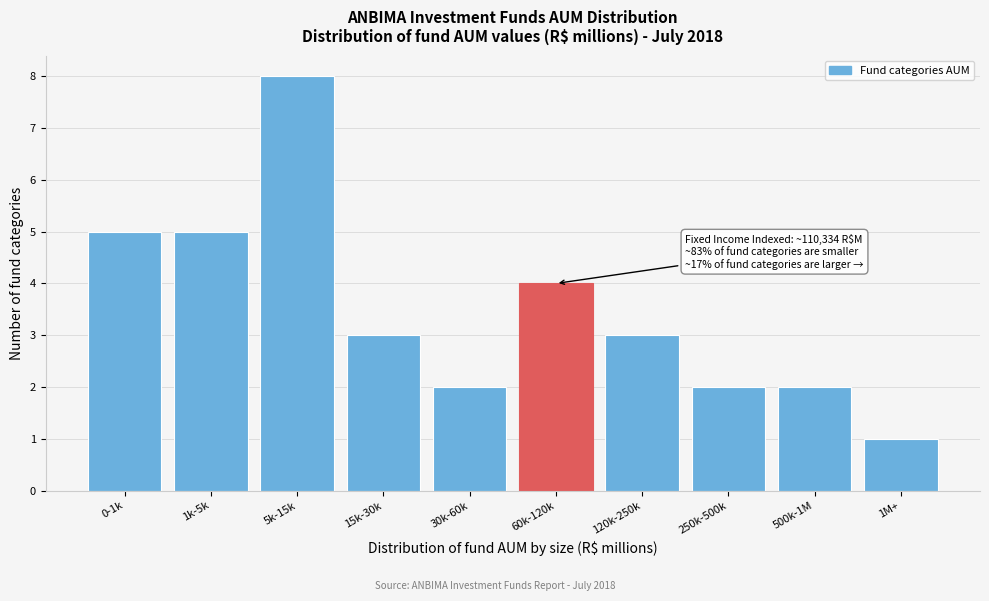

Reading right to left, list all the values displayed in this chart.

1M+=1	500k-1M=2	250k-500k=2	120k-250k=3	60k-120k=4	30k-60k=2	15k-30k=3	5k-15k=8	1k-5k=5	0-1k=5